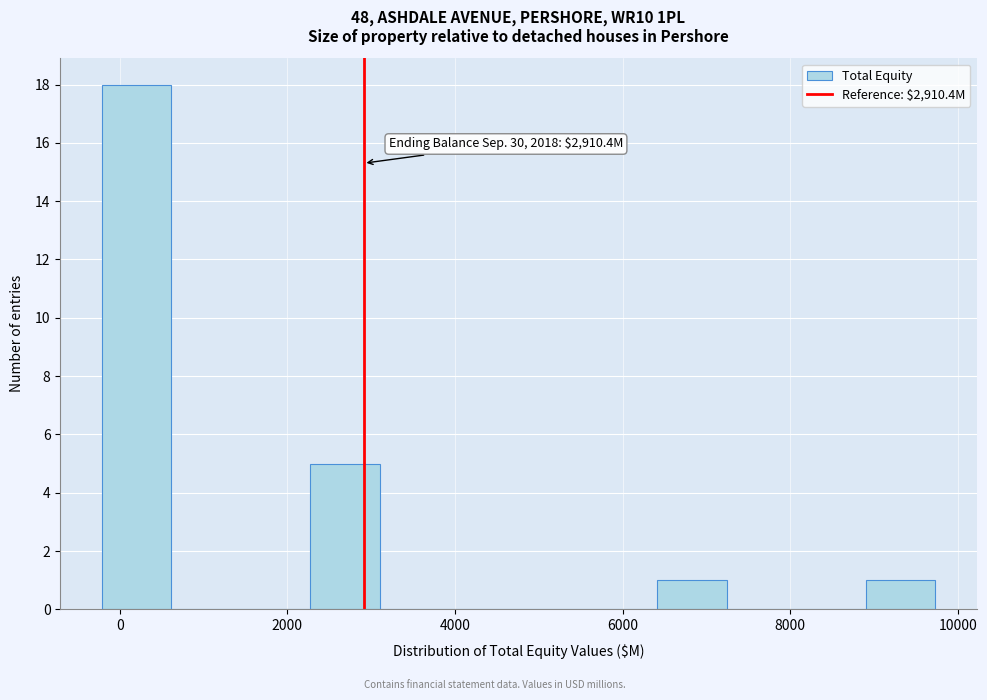

Over which range of the x-axis is the bar tallest?

-200 to 600